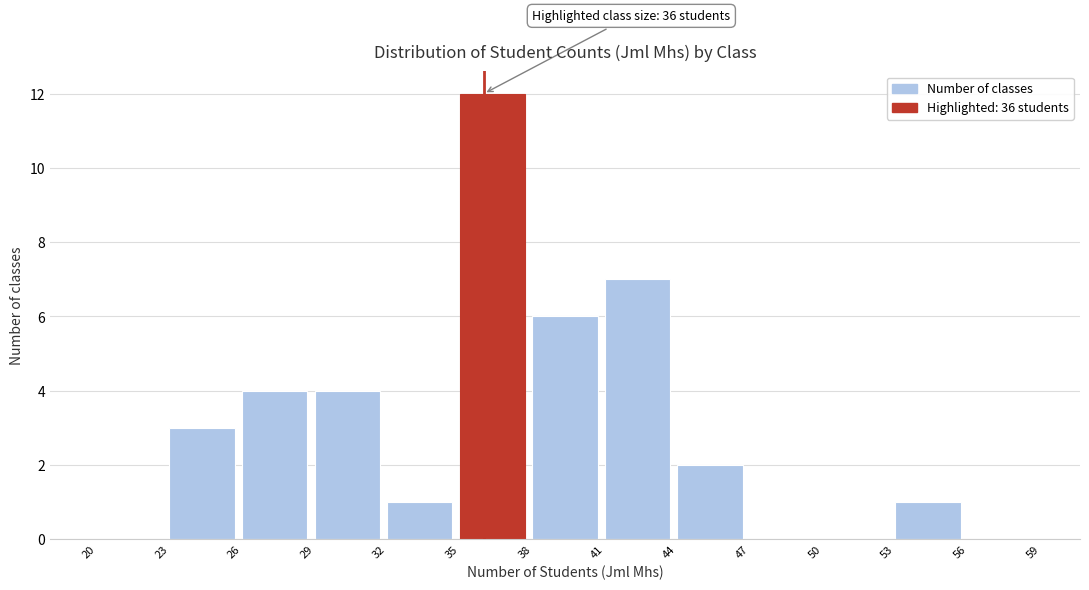

Which range on the x-axis has the tallest bar?

35 to 38